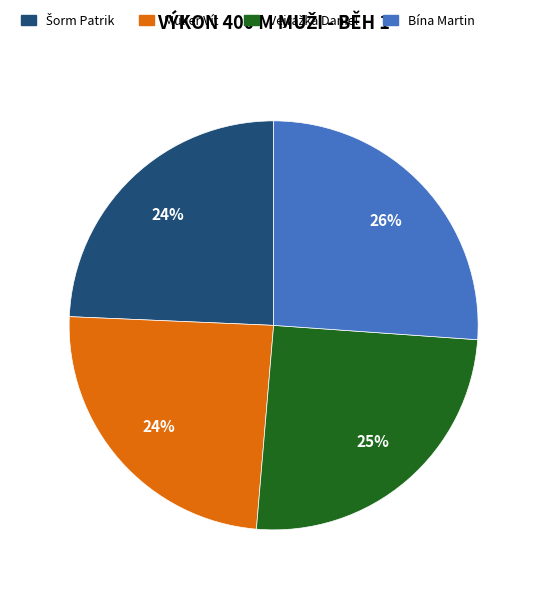

How many segments does this pie chart have?

4